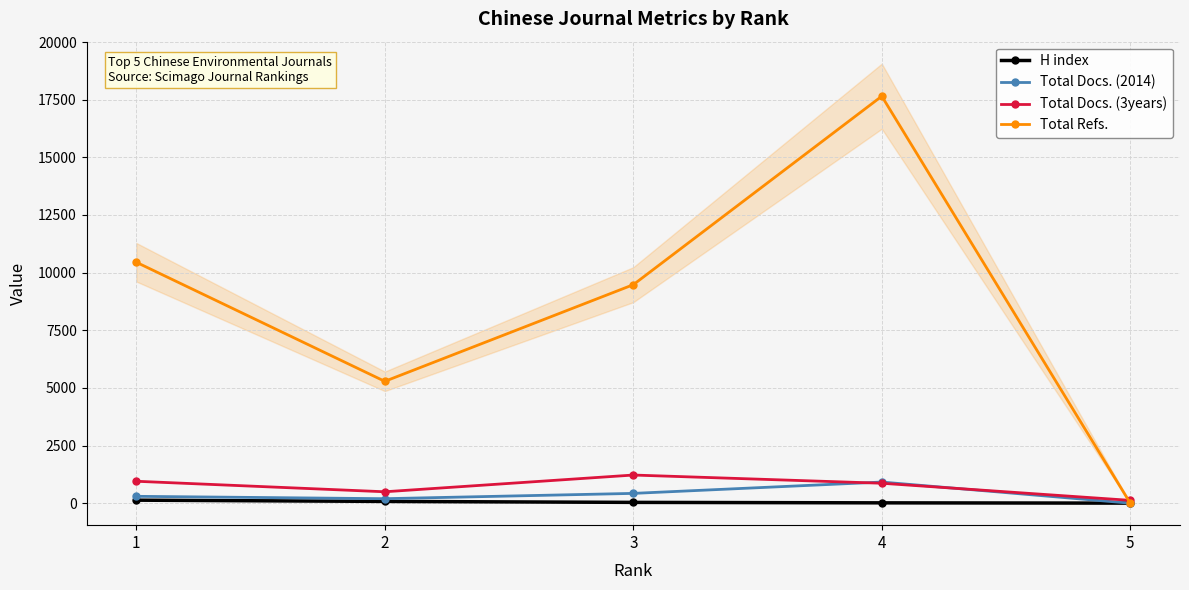

True or false: Total Docs. (2014) and Total Refs. intersect in this chart.

False